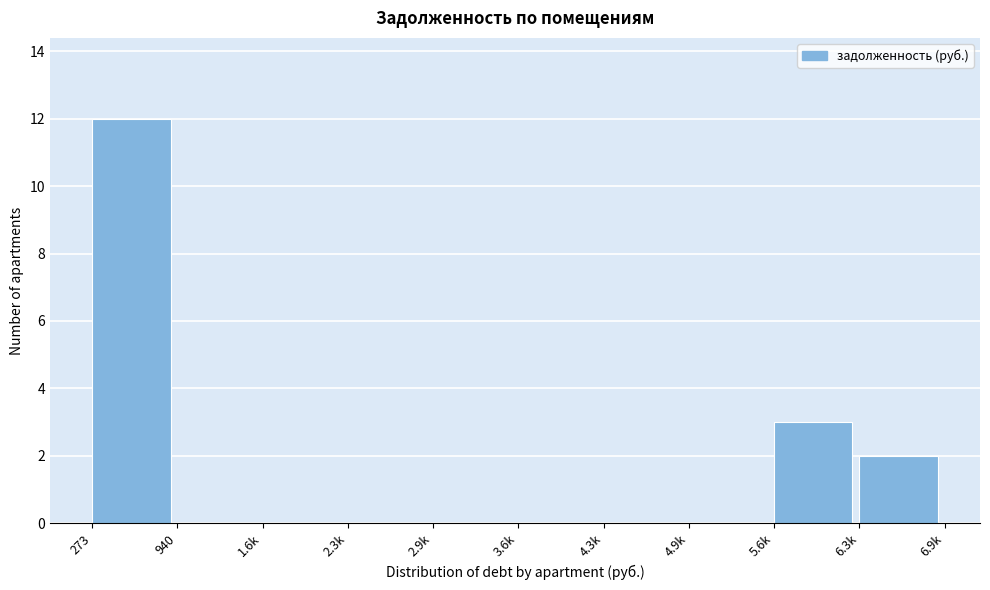

Reading left to right, what are all the values shown in this chart?

273=12	940=0	1.6k=0	2.3k=0	2.9k=0	3.6k=0	4.3k=0	4.9k=0	5.6k=3	6.3k=2